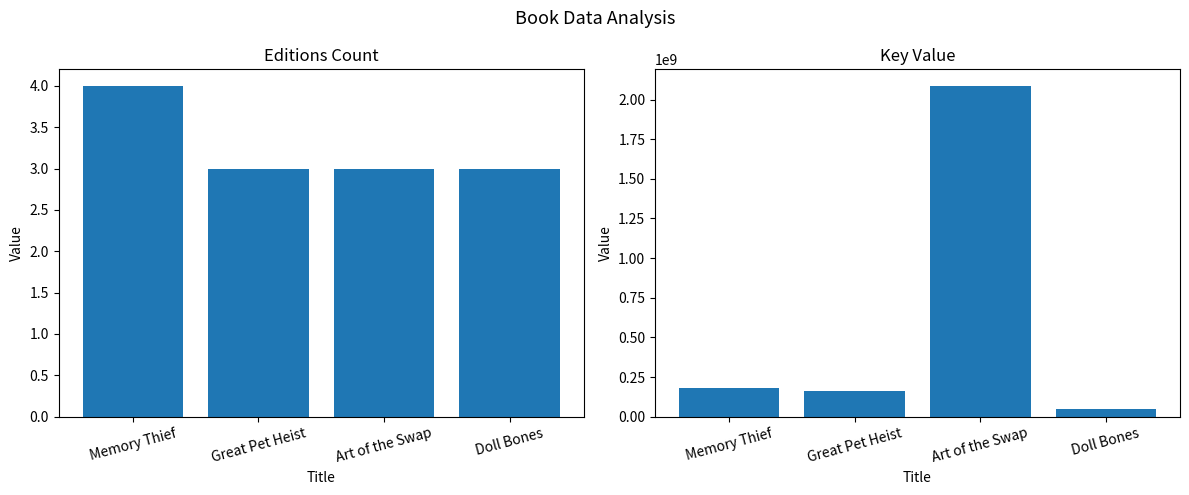

Between Great Pet Heist and Memory Thief, which is larger?

Memory Thief